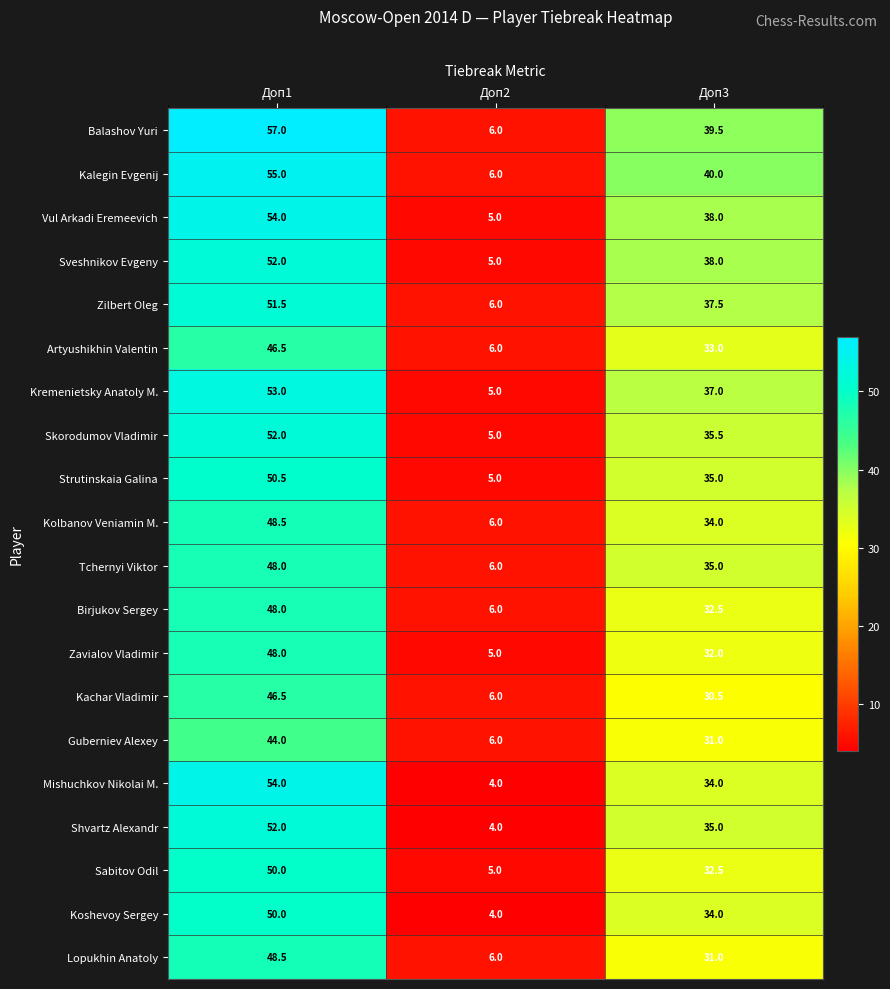

What is the total value across all series at Доп3?

695.0